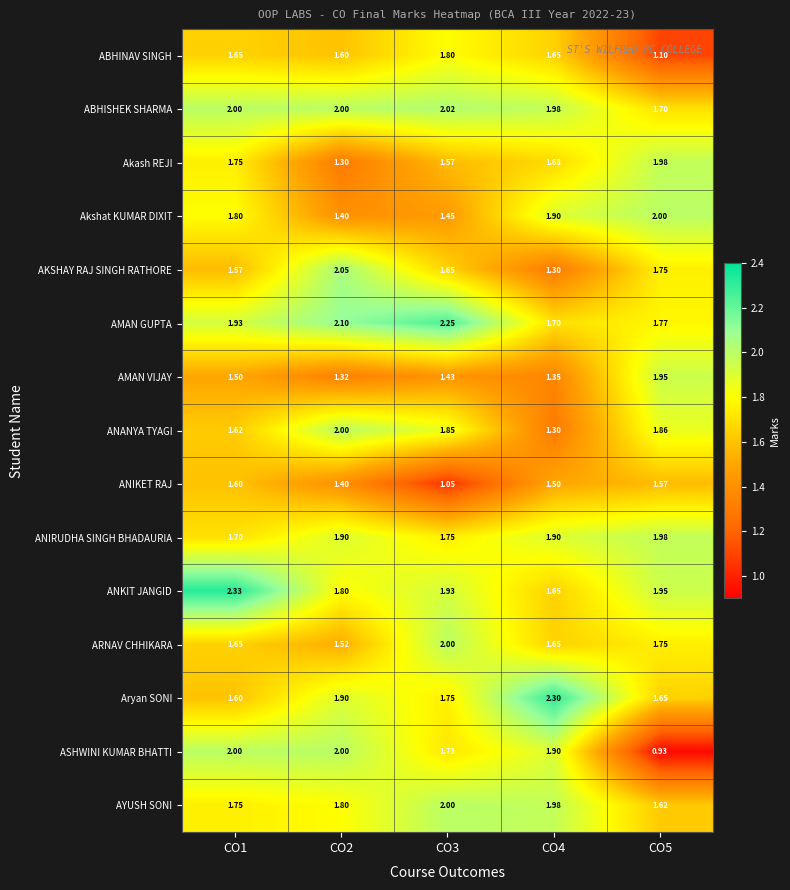

Is the value of ANANYA TYAGI at CO3 greater than the value of AKSHAY RAJ SINGH RATHORE at CO5?

Yes